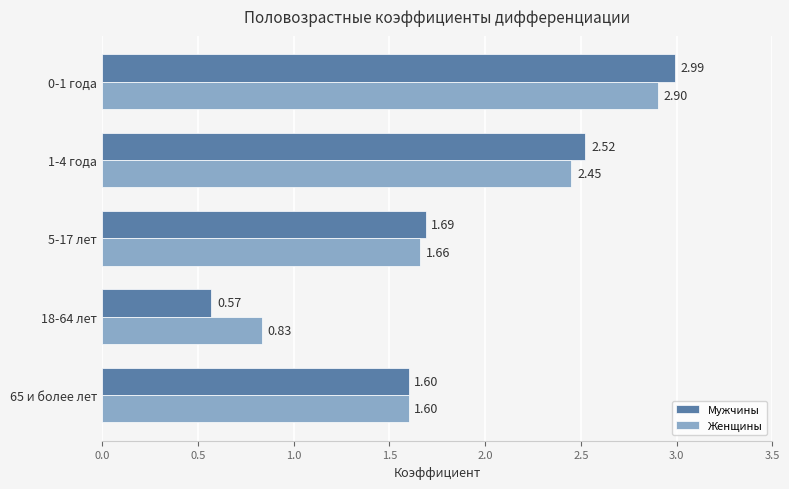

Count the Мужчины values in the range 1 to 2.

2